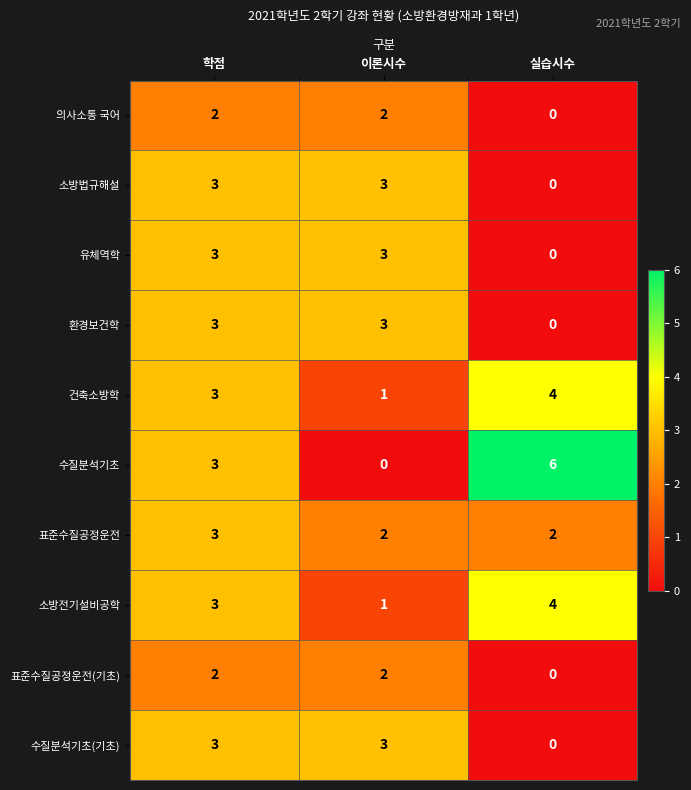

Which series changed the most between 이론시수 and 실습시수?

수질분석기초